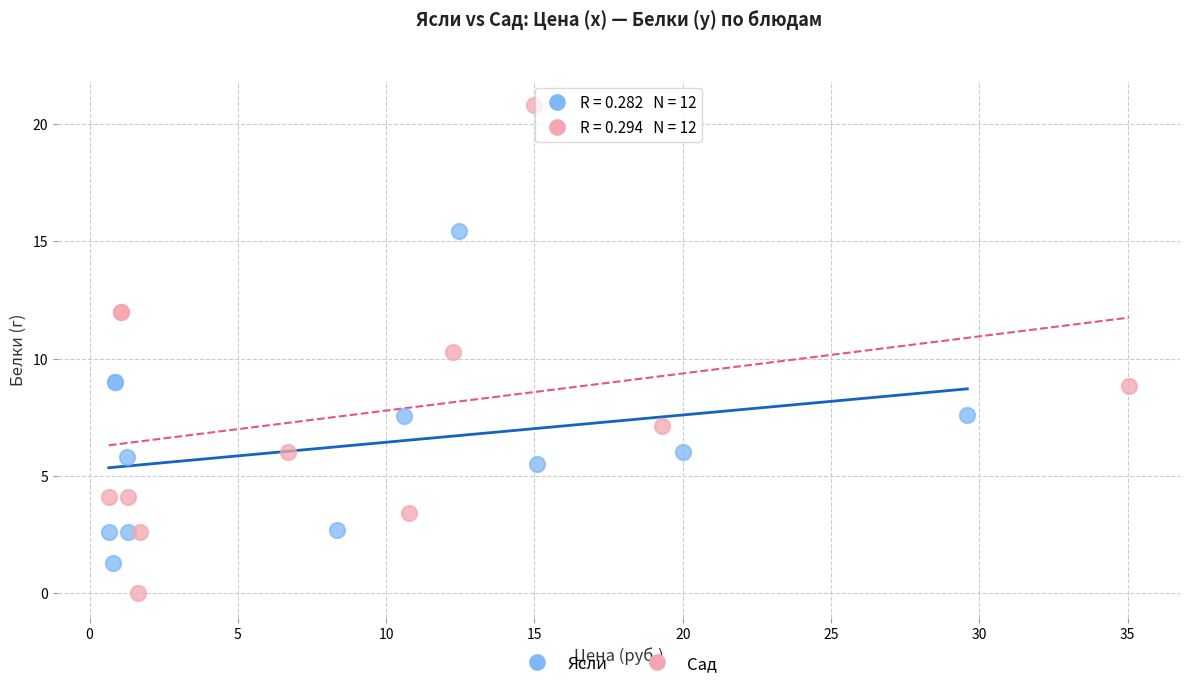

Which series contains the lowest Y value?

Сад